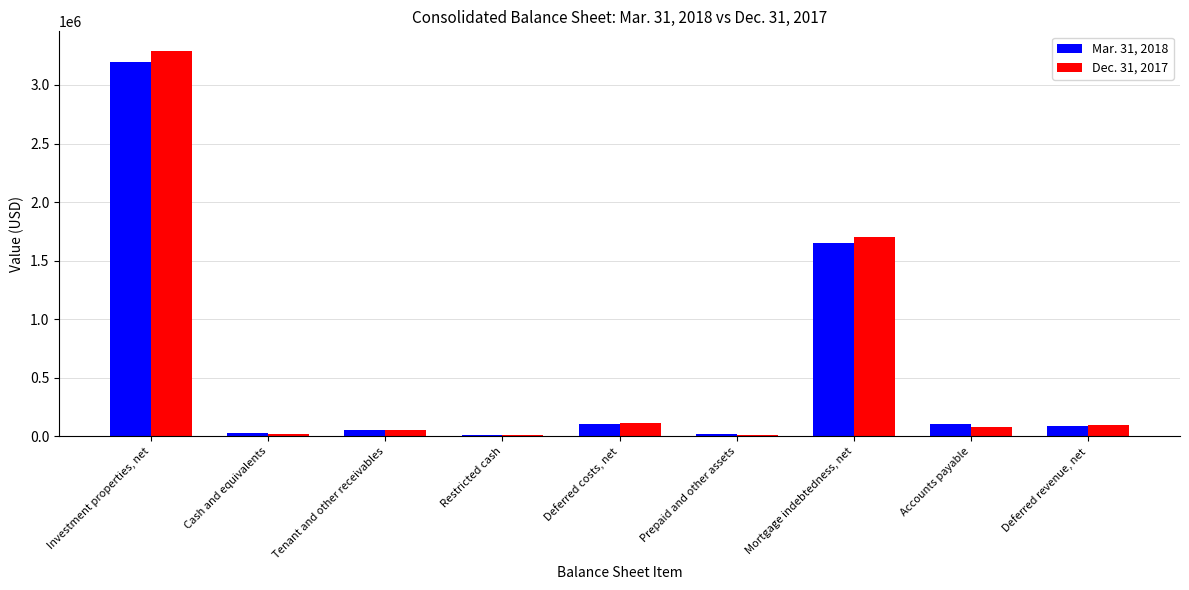

At which label does Dec. 31, 2017 reach its peak?

Investment properties, net